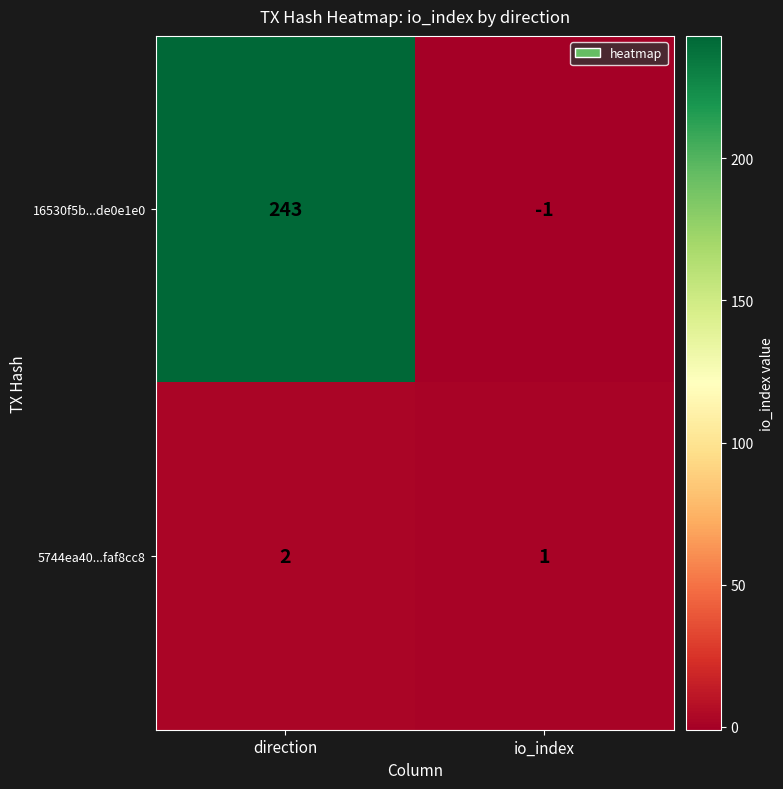

Count the number of data series in this chart.

2